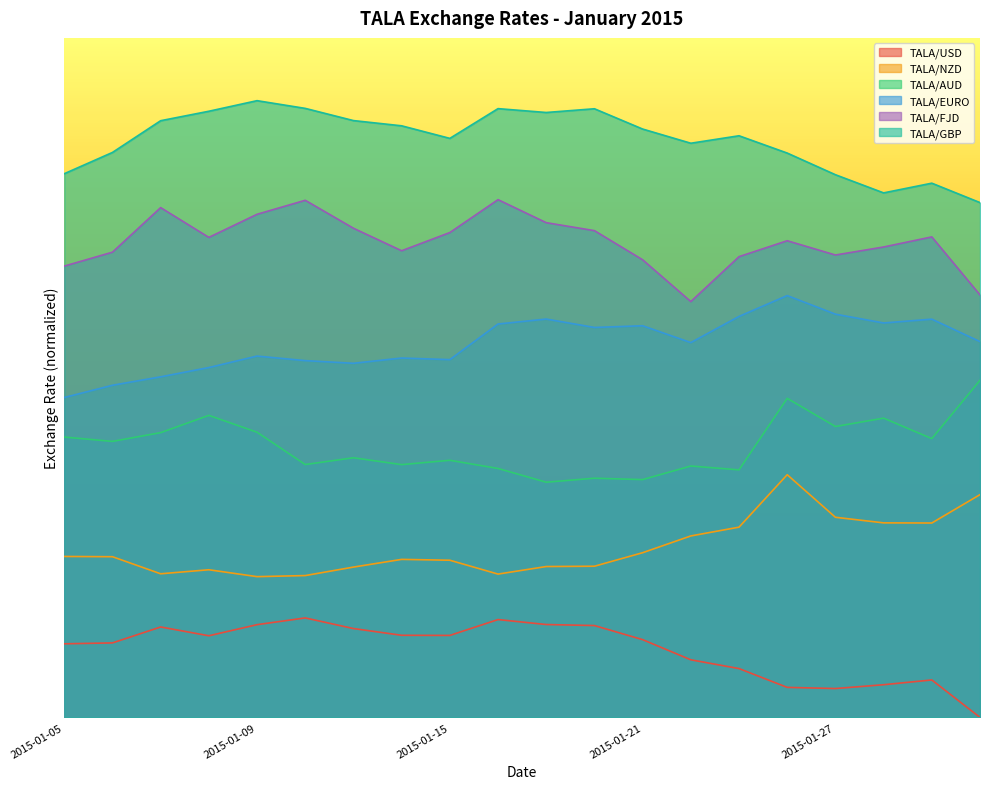

What are all the series names shown in the legend?

TALA/USD, TALA/NZD, TALA/AUD, TALA/EURO, TALA/FJD, TALA/GBP